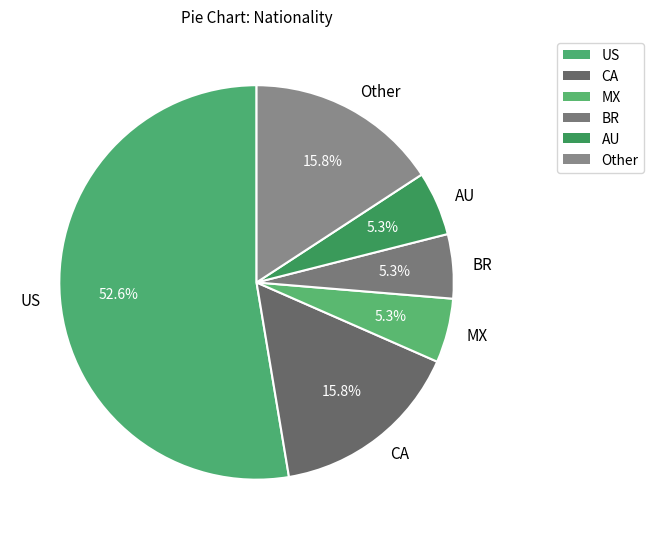

Which slice is the largest?

US